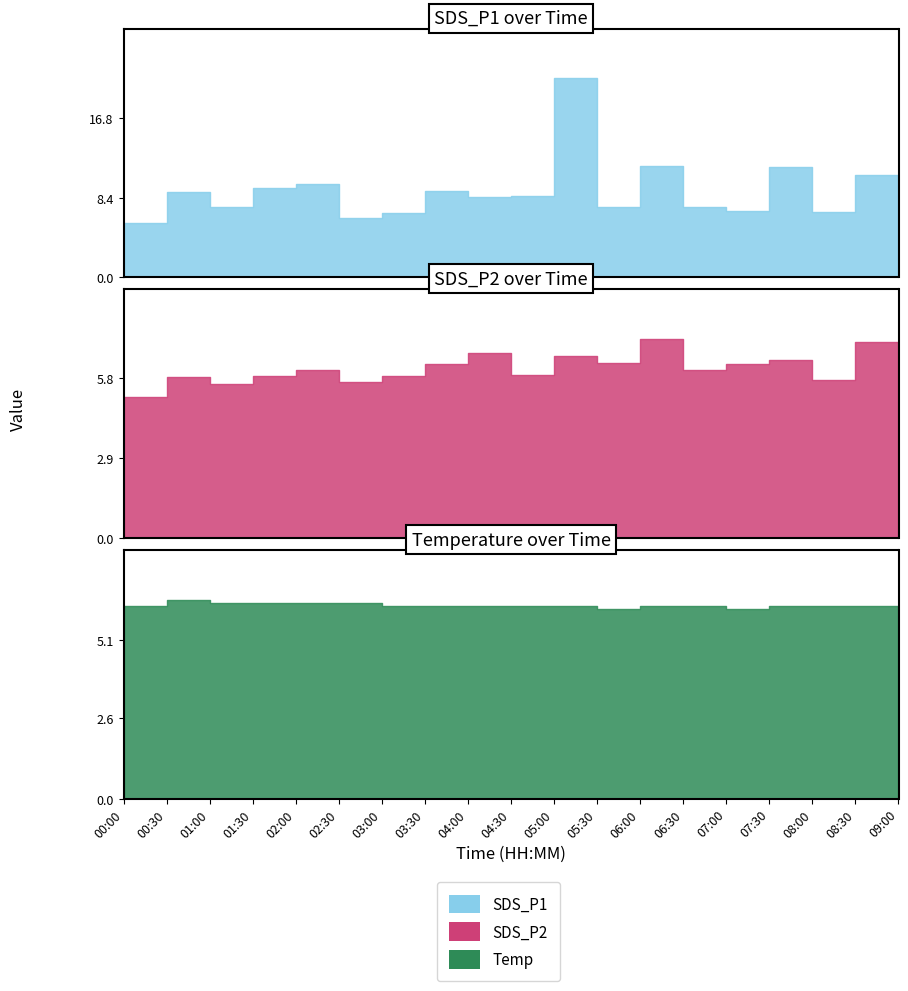

What is the total value across all series at 08:30?

24.1